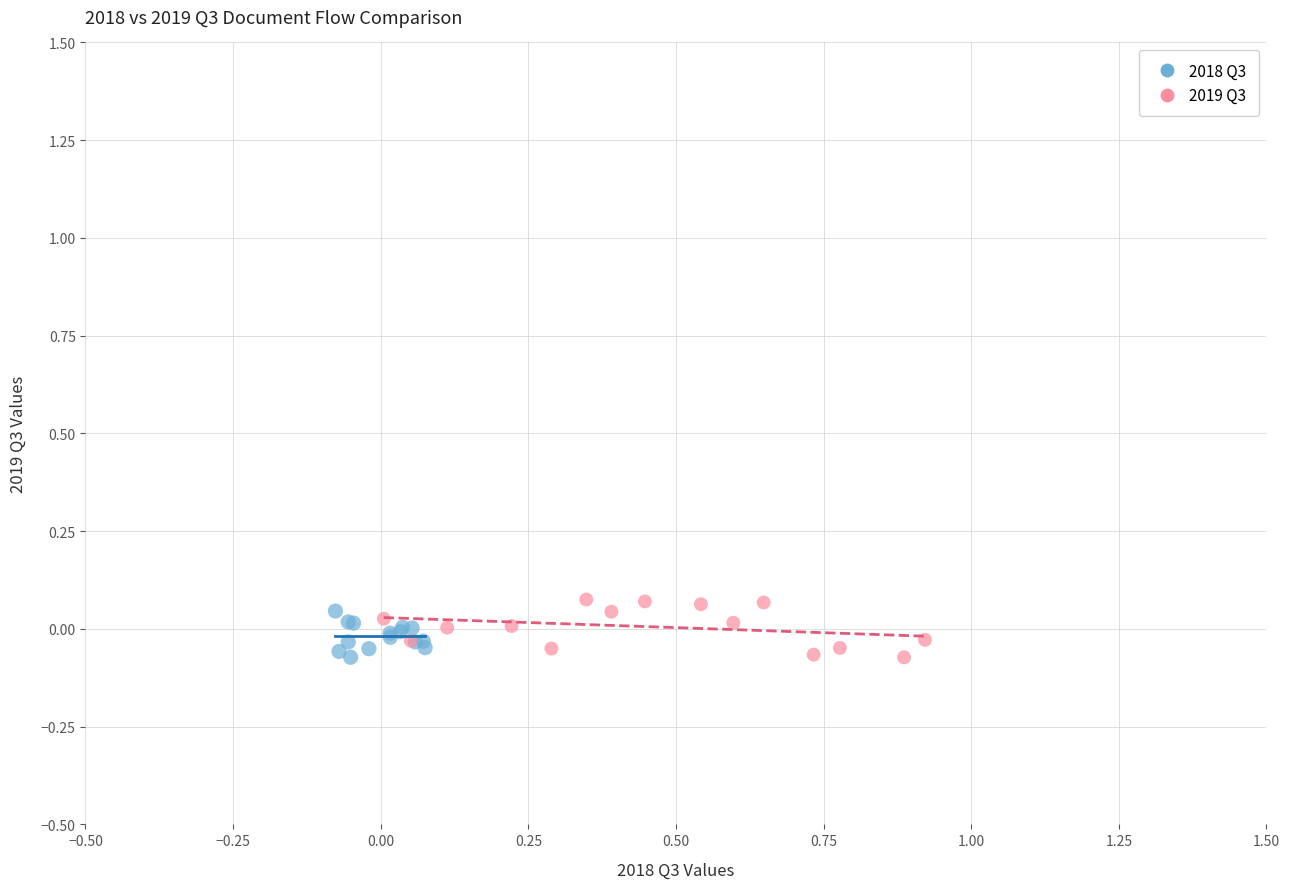

What are all the series names shown in the legend?

2018 Q3, 2019 Q3